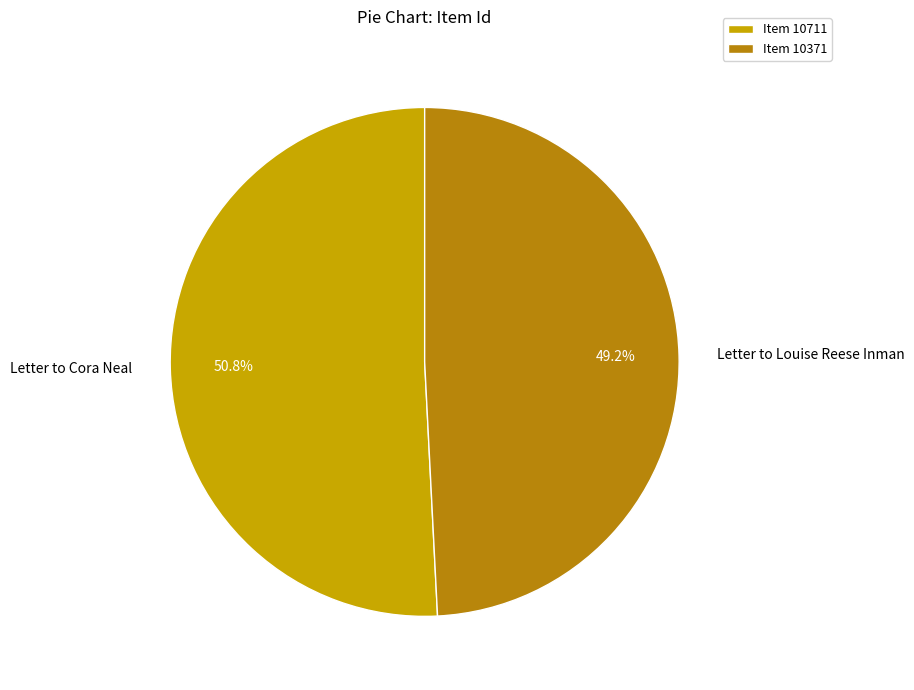

Rank the categories by value from highest to lowest.

Letter to Cora Neal, Letter to Louise Reese Inman